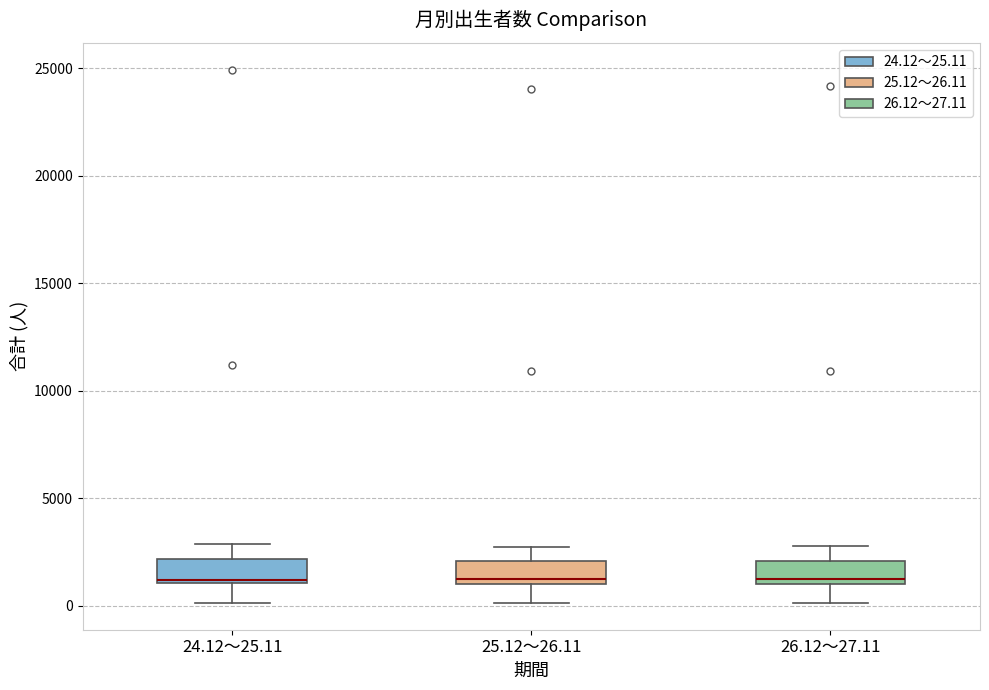

Reading left to right, transcribe this box plot: for each box, give where its median line is, the range the box spans, and where its two whiskers end, as read against the y-axis. The values are not printed on the chart, so give them approximately, as read against the axis.

24.12～25.11: median 1000 (just above the box's lower edge), box 1000 to 2000, whiskers 0 to 3000
25.12～26.11: median 1000 (just above the box's lower edge), box 1000 to 2000, whiskers 0 to 2500
26.12～27.11: median 1000 (just above the box's lower edge), box 1000 to 2000, whiskers 0 to 3000